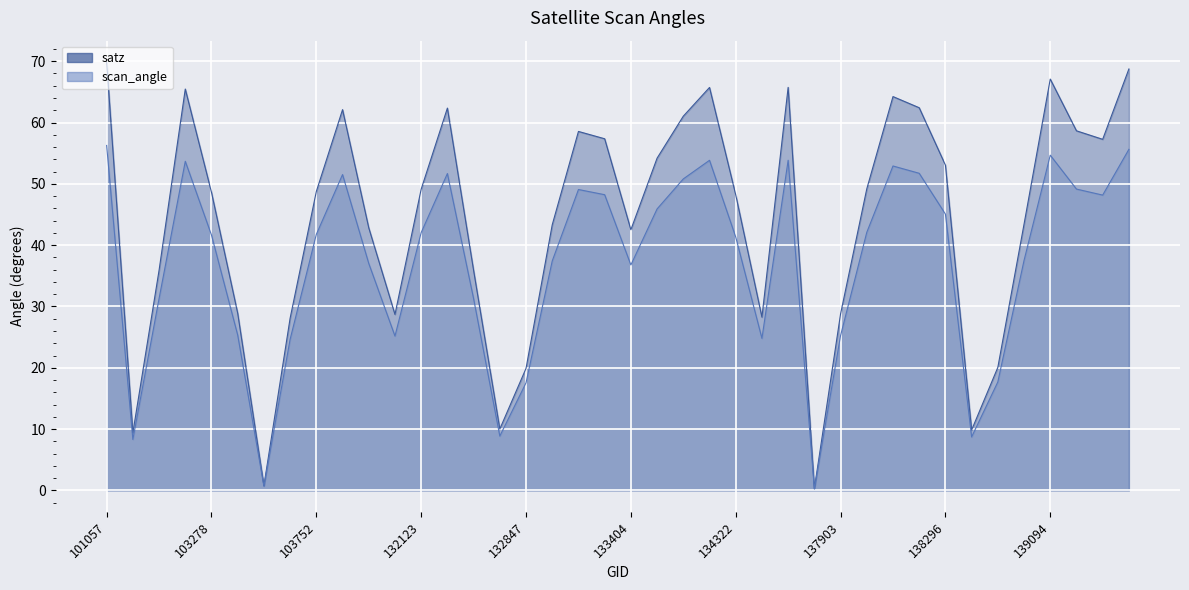

At which category does the chart reach its minimum across all series?

137715